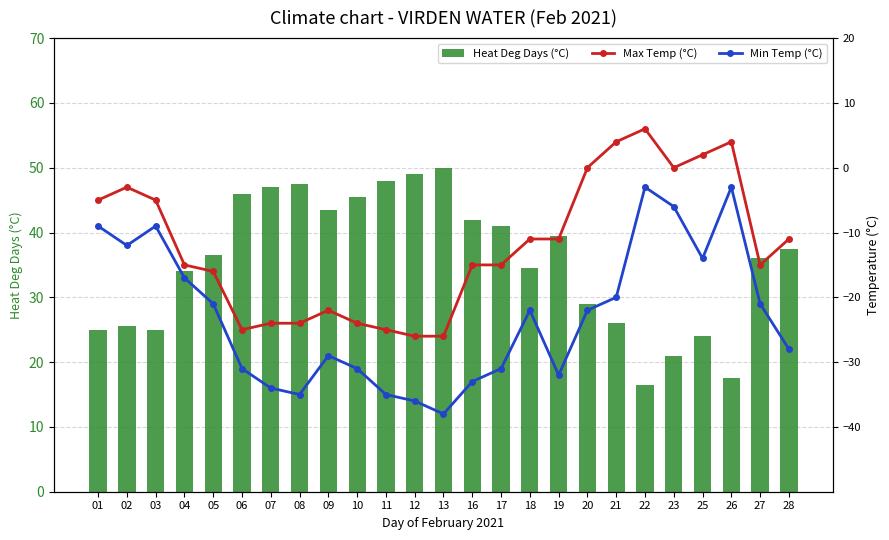

What is the spread (max minus min) of values at 10?

76.5